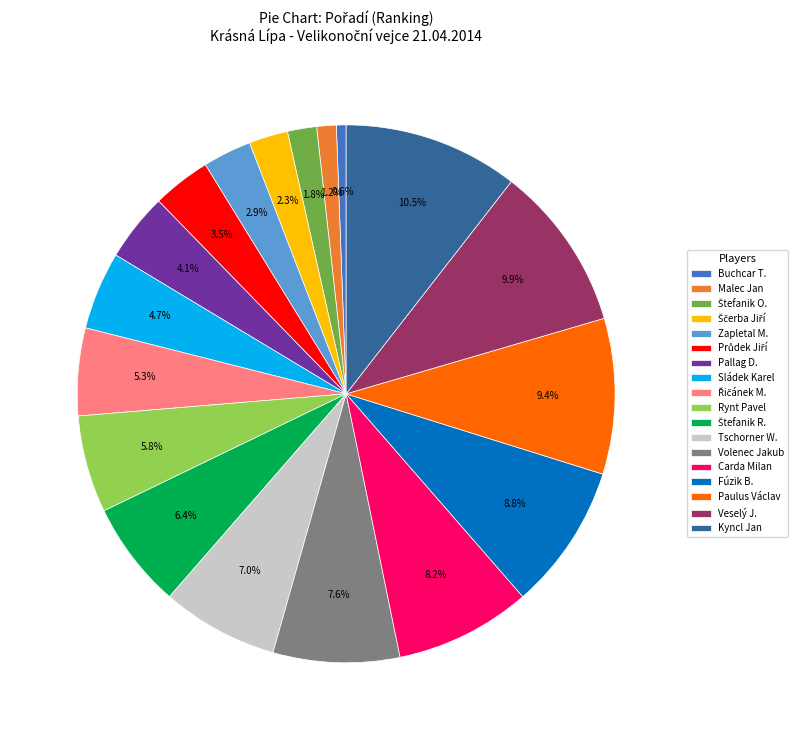

How many segments does this pie chart have?

18